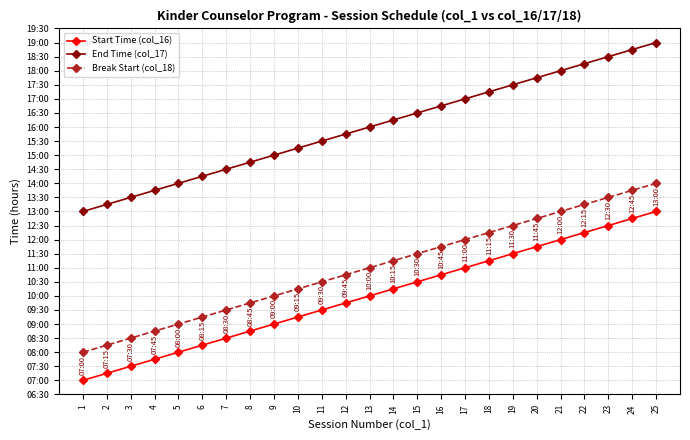

The End Time (col_17) series shows 24.7 at 13. True or false?

False